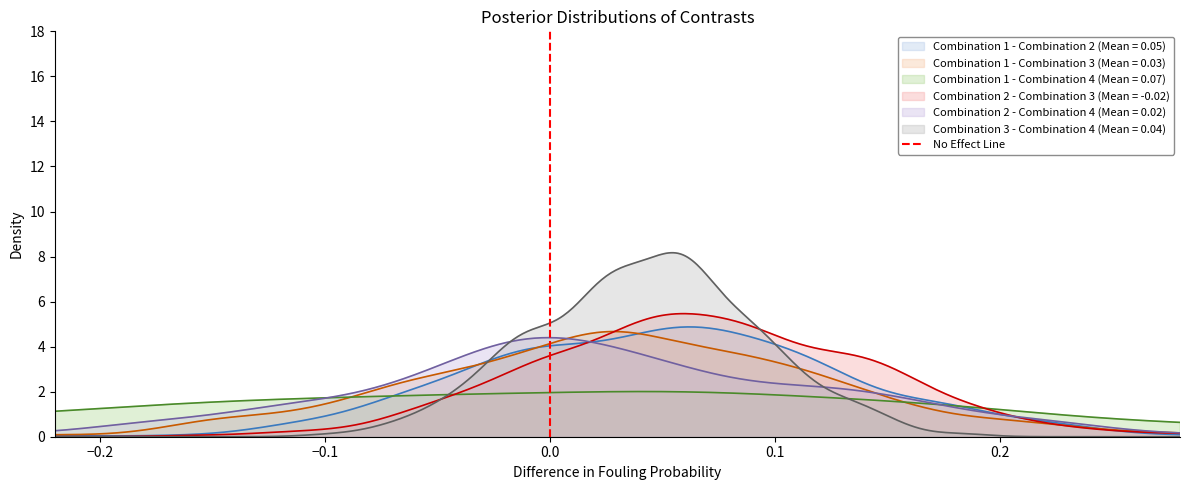

What is the approximate value at 0.0?

1